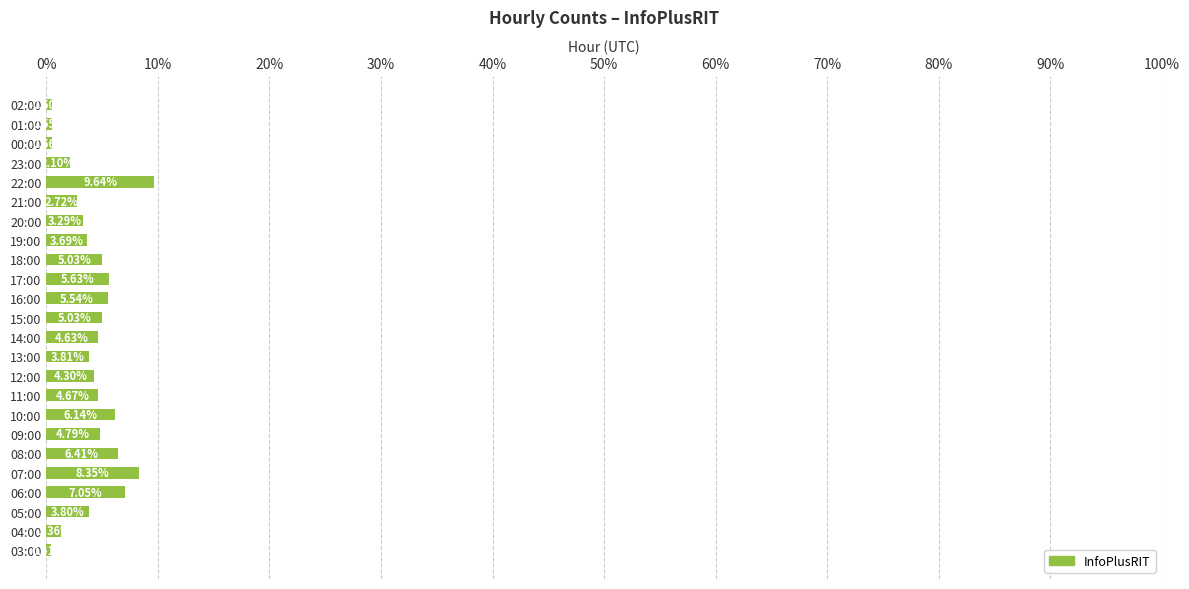

What is the change in value from 17:00 to 19:00?

-1.9